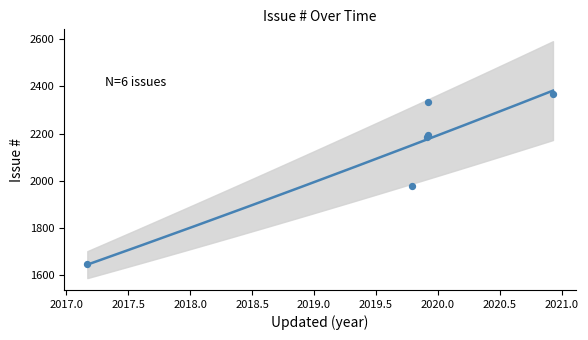

What is the change in value from 2019-10-14 to 2019-11-29?

+205